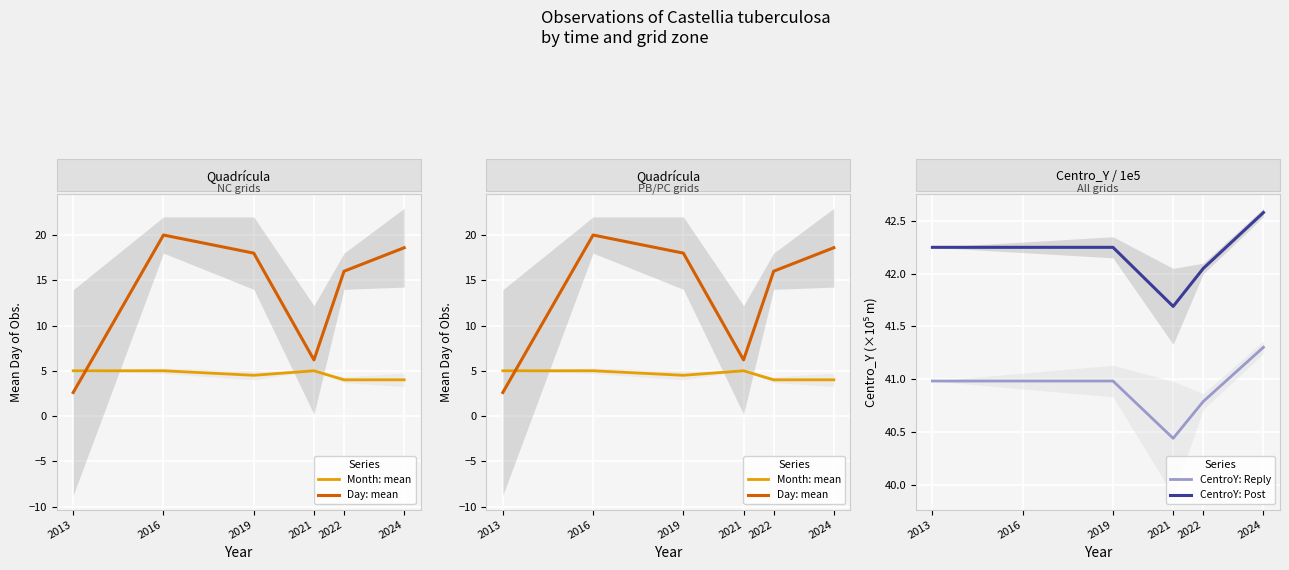

What is the sum of the Day: mean values at 2013 and 2019?

20.6